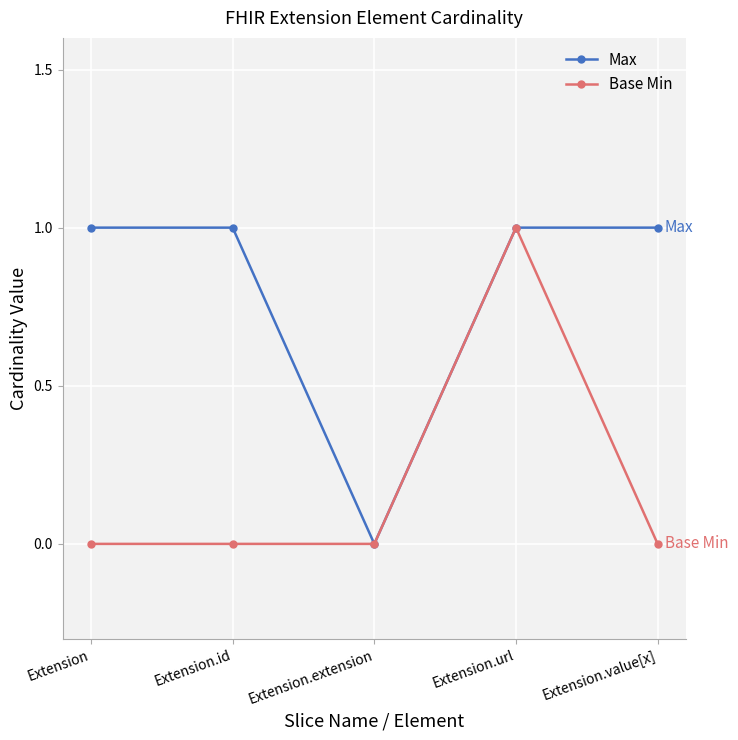

What is the total value across all series at Extension?

1